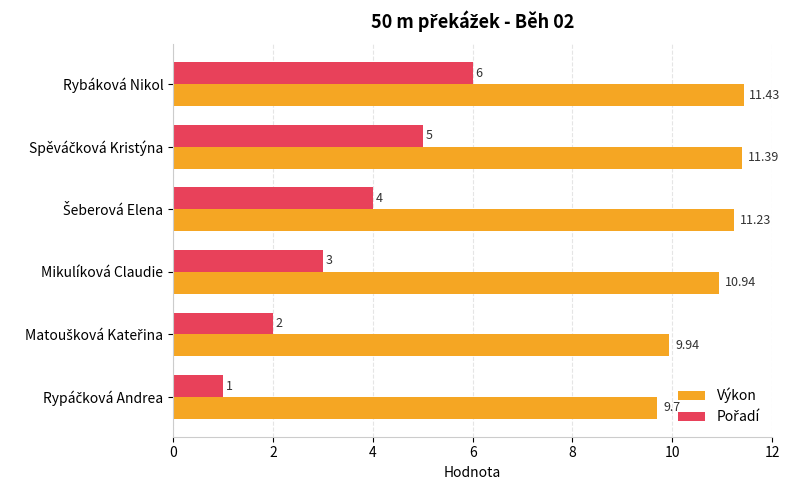

Which series has the largest total across all categories?

Výkon